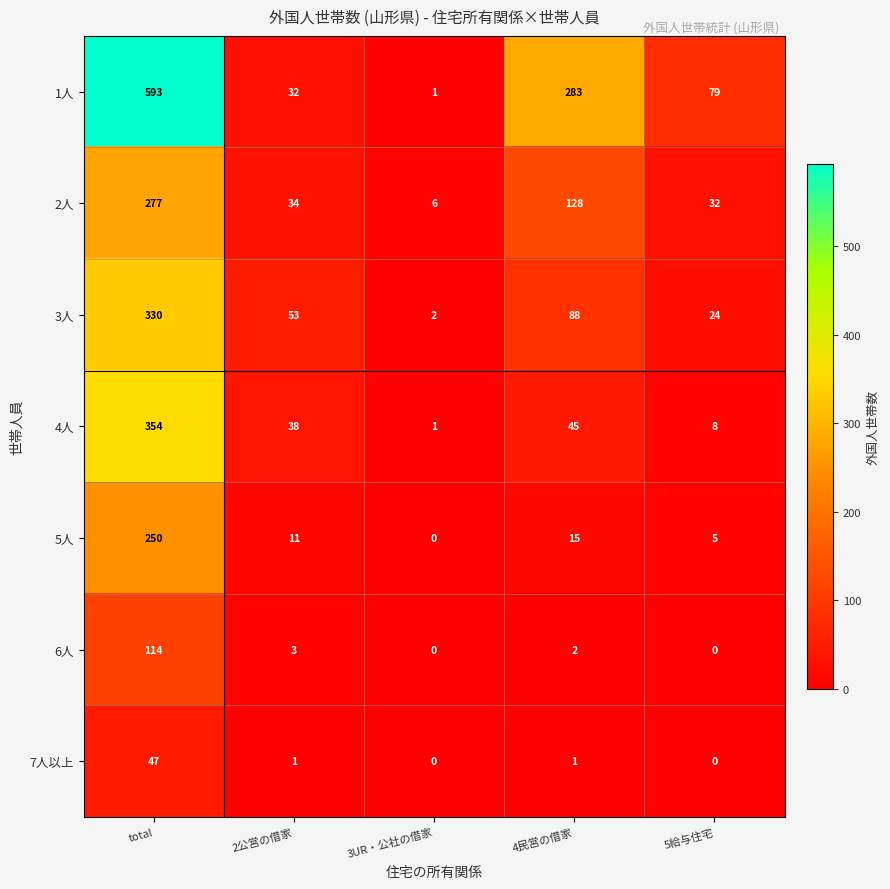

Which series has the widest spread of values?

1人